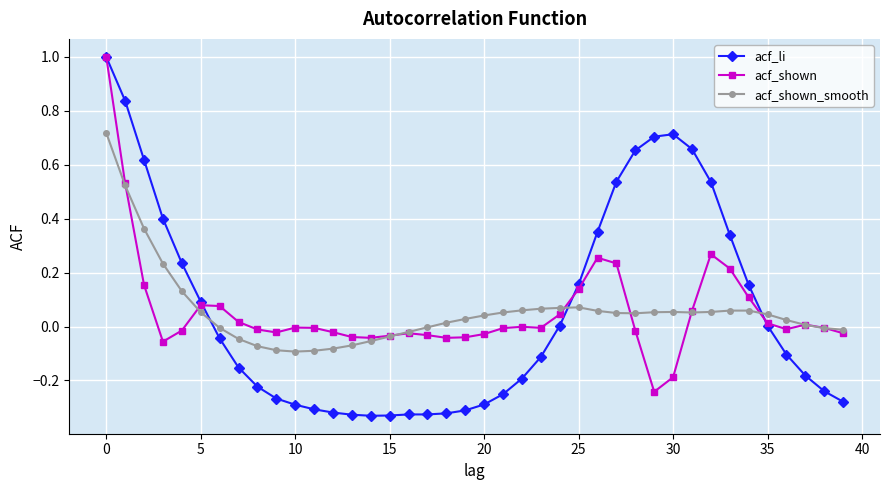

How many distinct data groups are displayed?

3